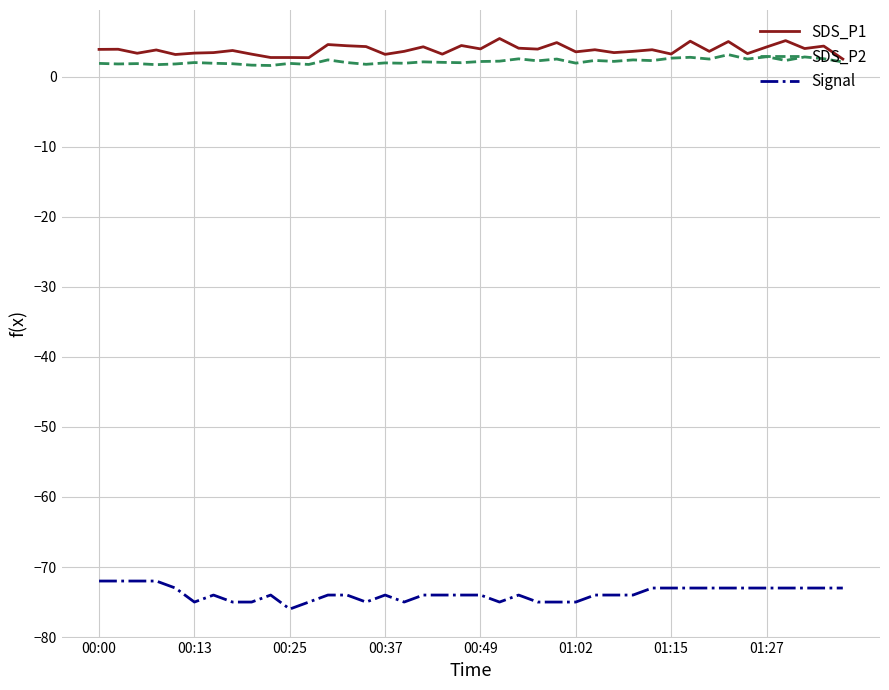

How many values in the Signal series exceed -74?

16